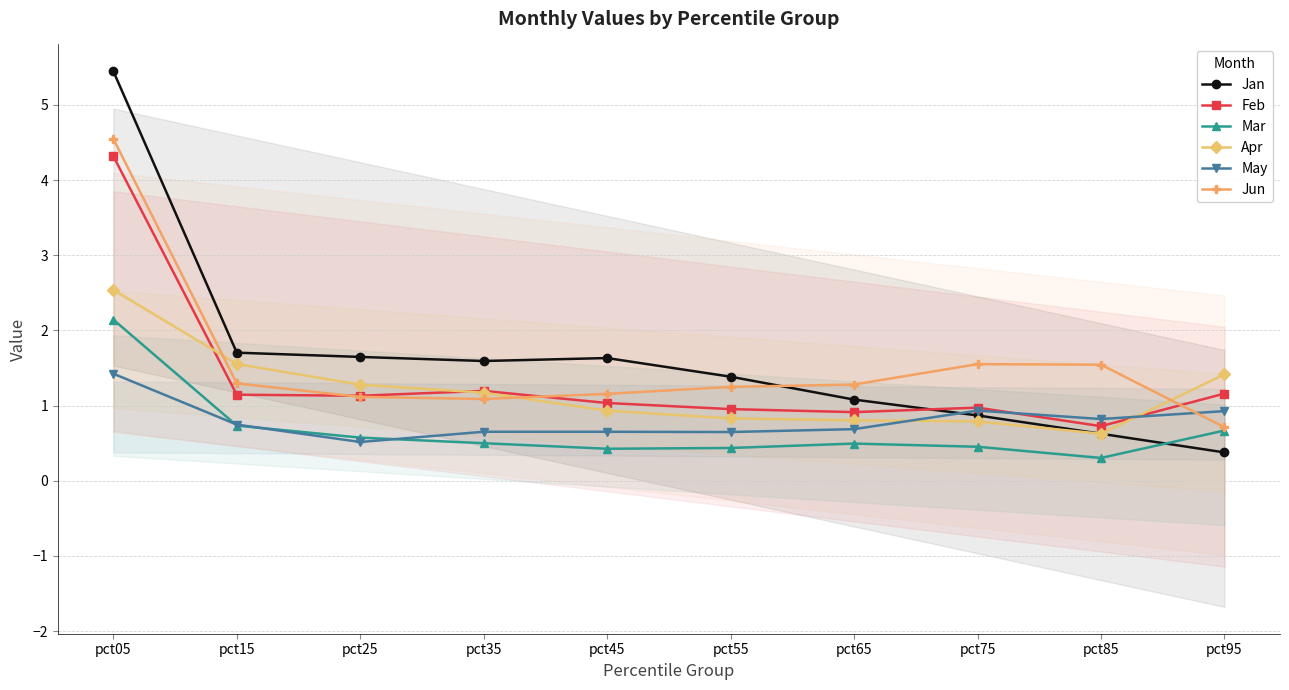

Count the number of data series in this chart.

6